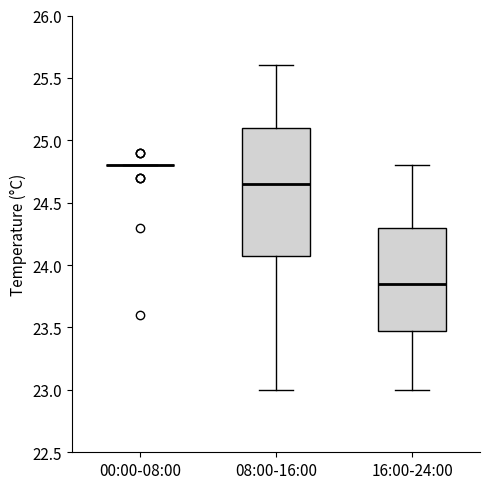

Comparing the boxes themselves (not the whiskers), which one is the tallest?

08:00-16:00